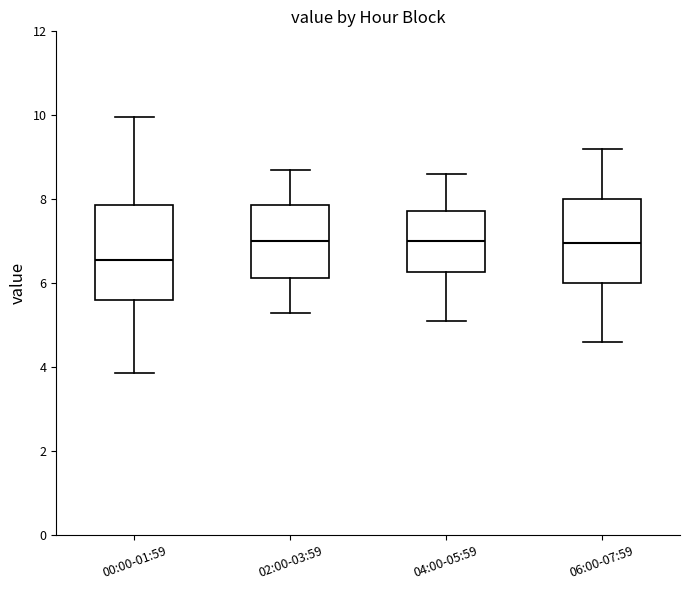

Which box has the lowest median line?

00:00-01:59